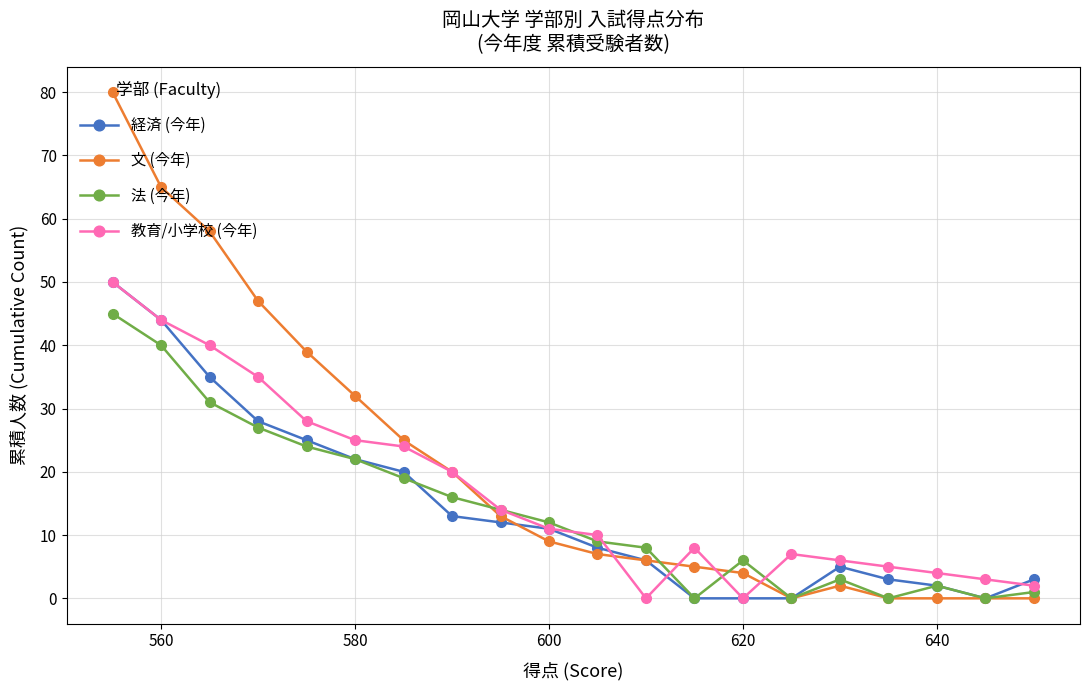

Which series has the largest range (max minus min)?

文 (今年)